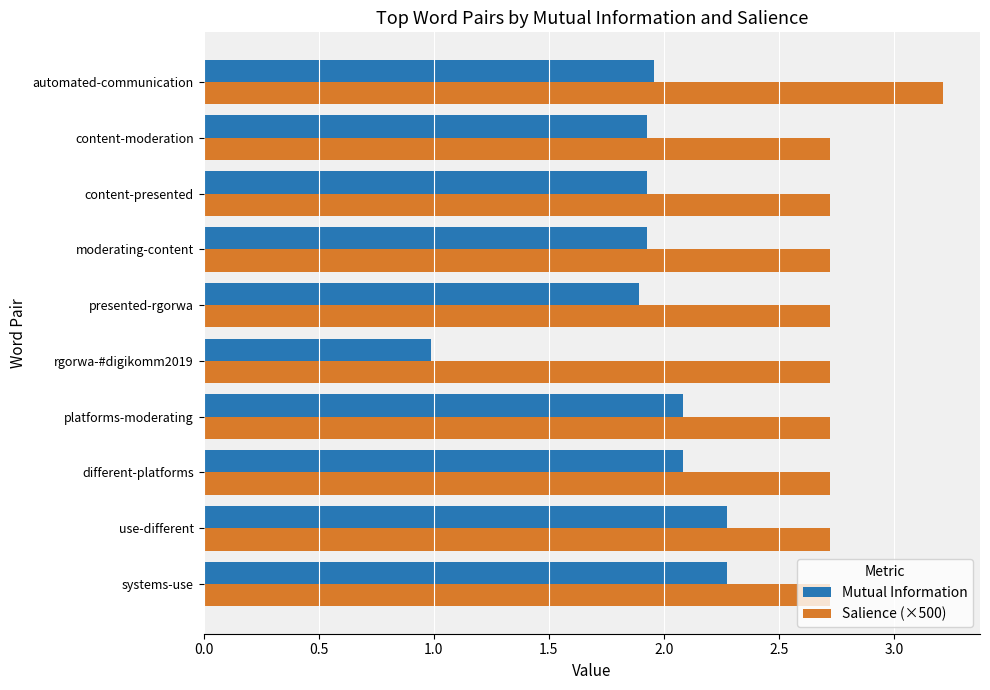

Rank the series at different-platforms from lowest to highest value.

Mutual Information, Salience (×500)